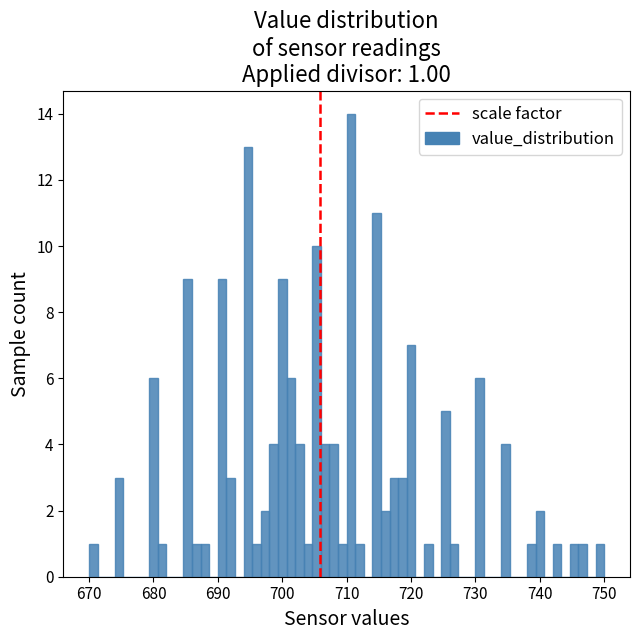

Read against the x-axis, roughly where is the centre of the tallest bar?

711